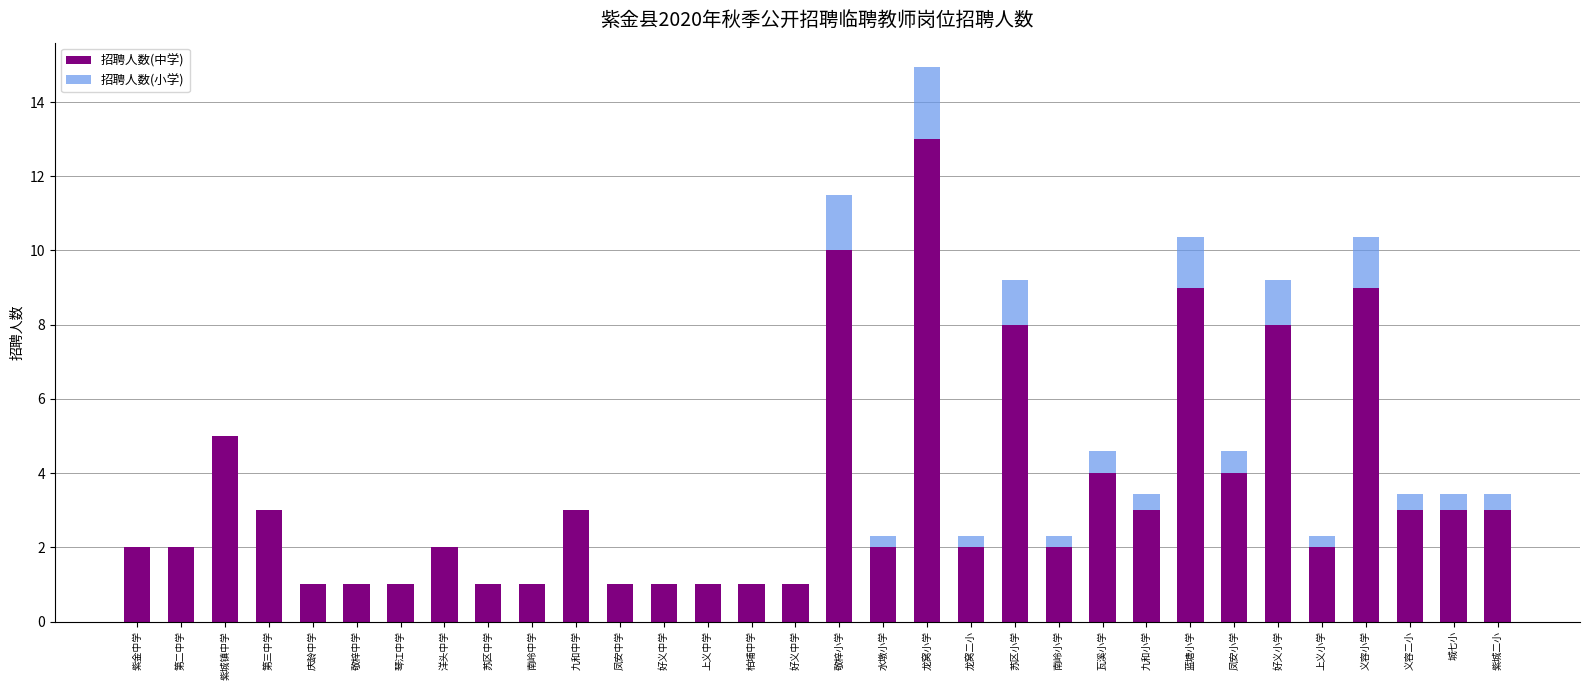

Are the bars horizontal?

No